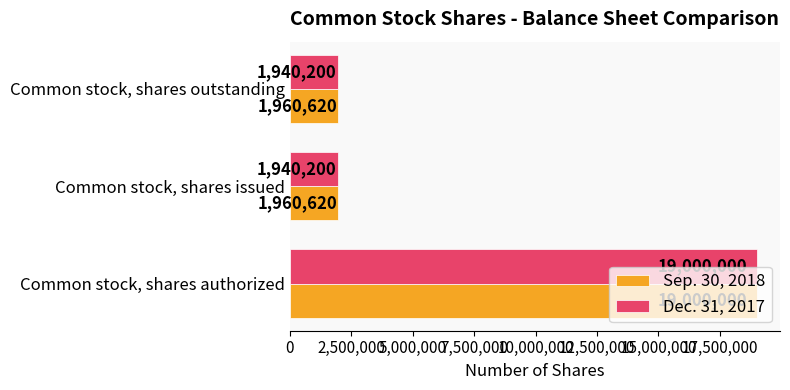

What value does the Dec. 31, 2017 series have at Common stock, shares outstanding, to the nearest 10?

1940200